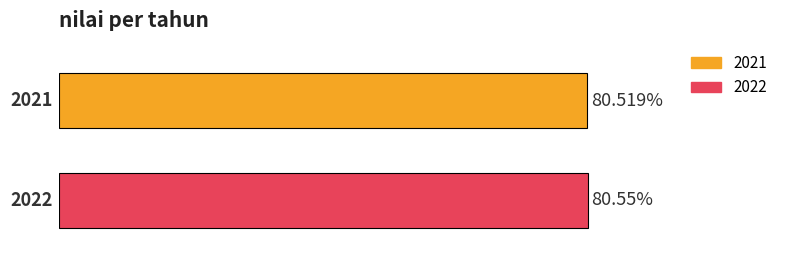

Reading left to right, extract all data points from this chart.

80.5	80.5